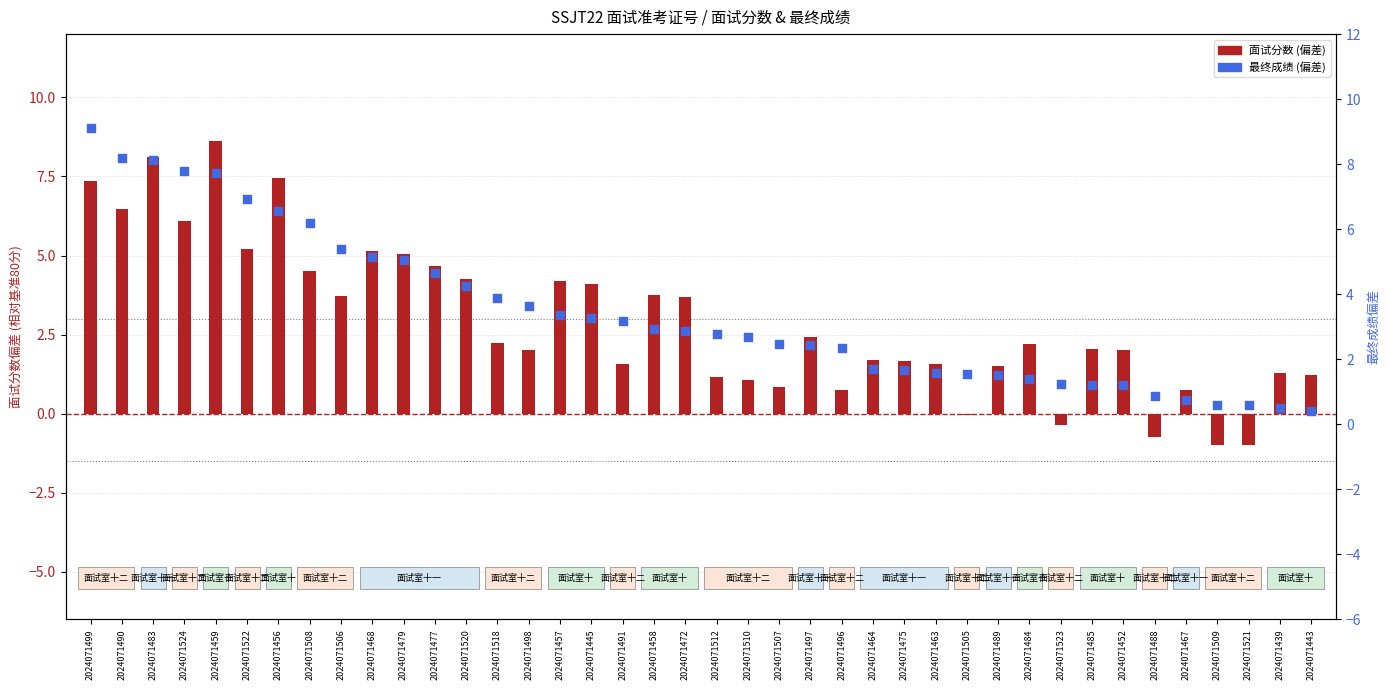

Which series contains the lowest Y value?

面试分数 (偏差)